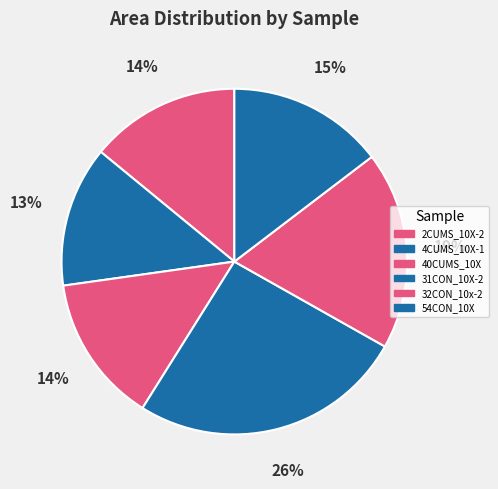

Count the number of slices in the pie.

6